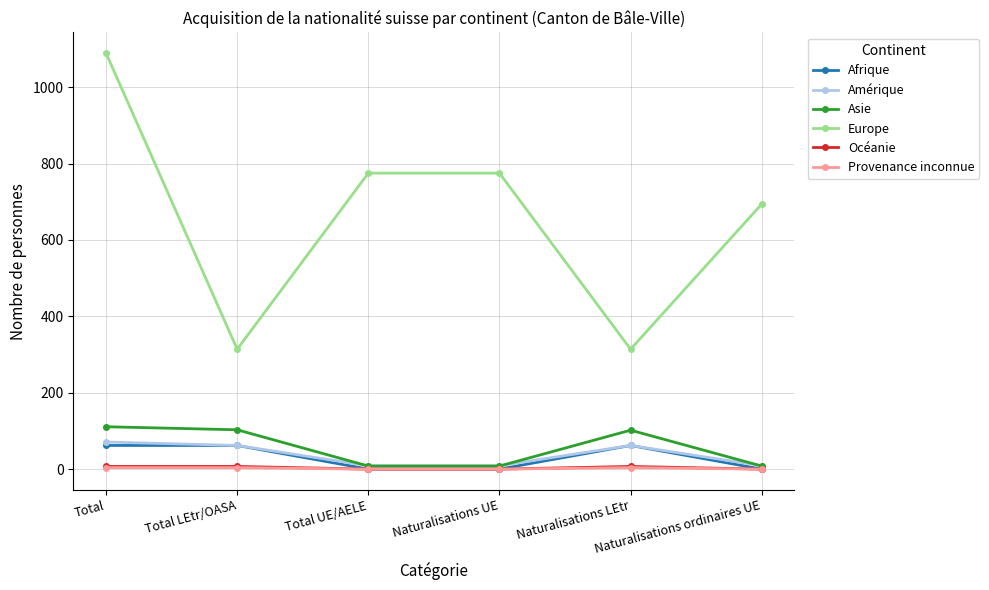

What is the highest value of the Amérique series?

71